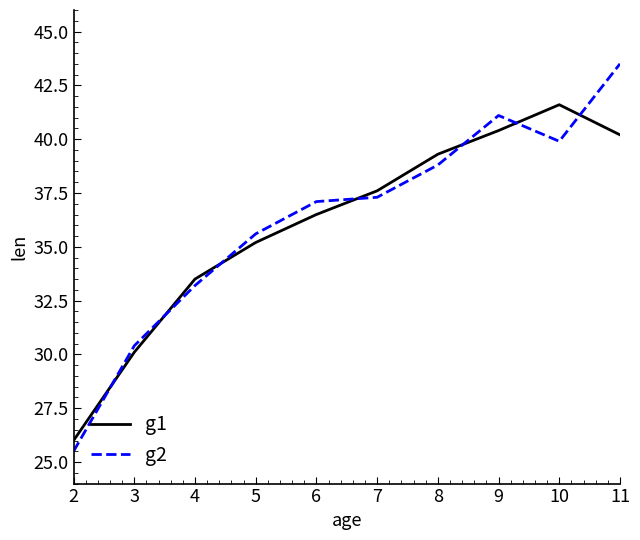

Between which two adjacent categories do g1 and g2 first intersect?

2 and 3